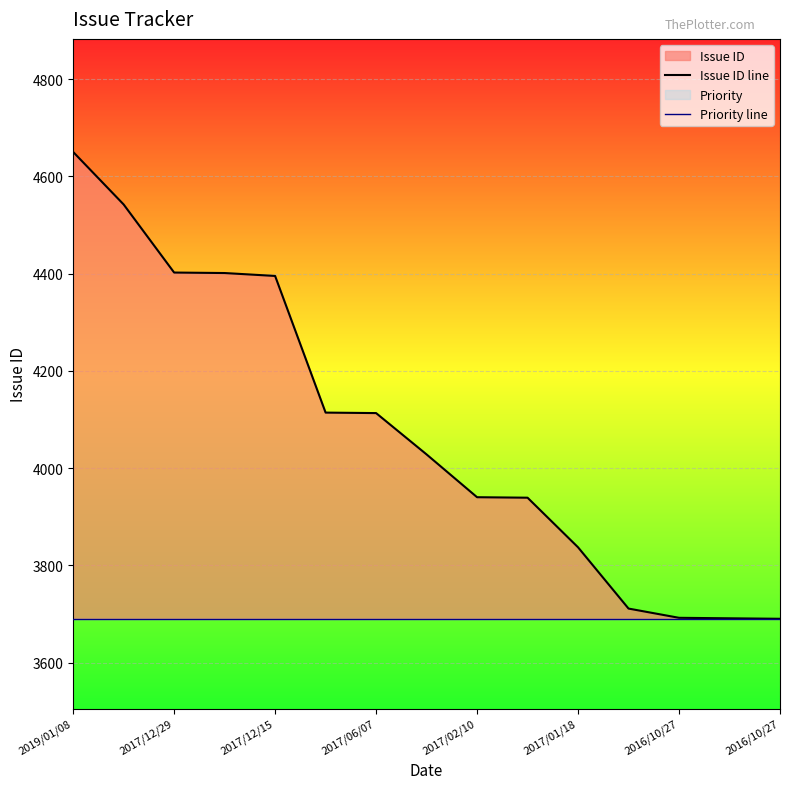

How many lines are shown in the chart?

2